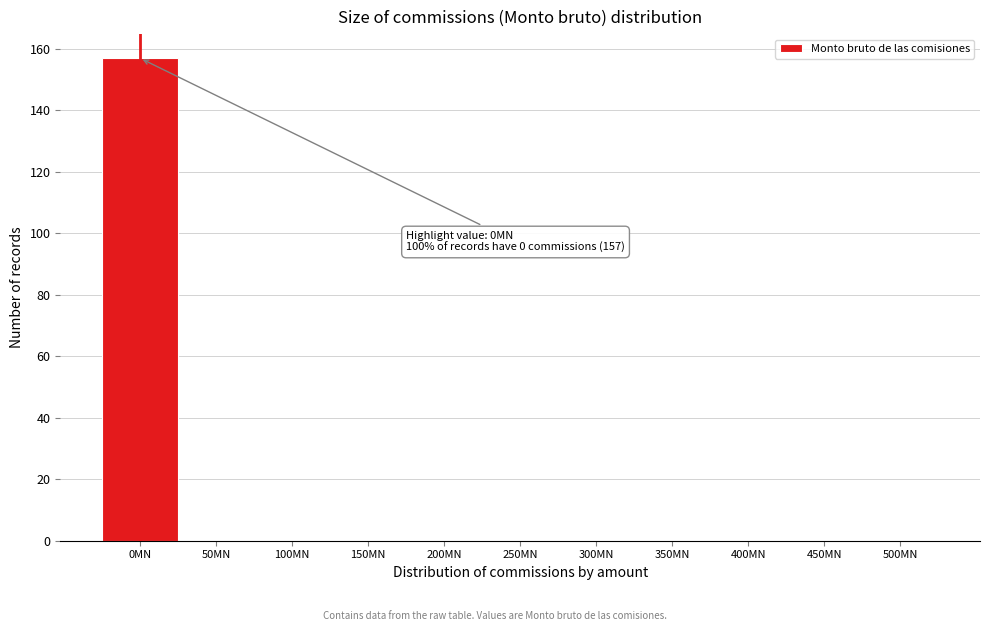

Reading left to right, list all the values displayed in this chart.

0MN=157	50MN=0	100MN=0	150MN=0	200MN=0	250MN=0	300MN=0	350MN=0	400MN=0	450MN=0	500MN=0